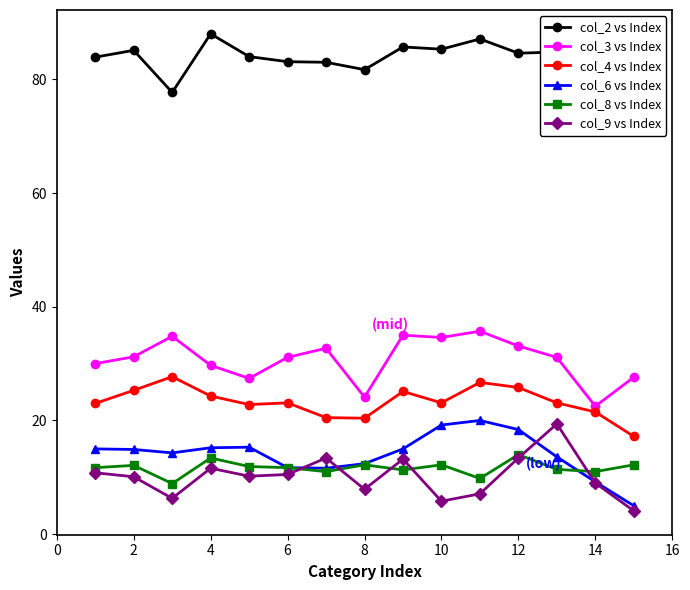

Which series has the largest total across all categories?

col_2 vs Index